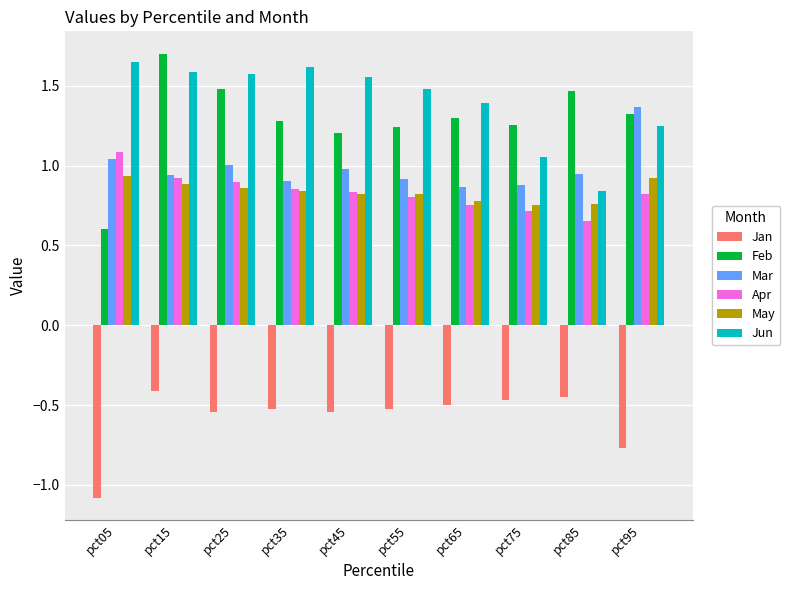

At how many categories does at least one series exceed 0?

10